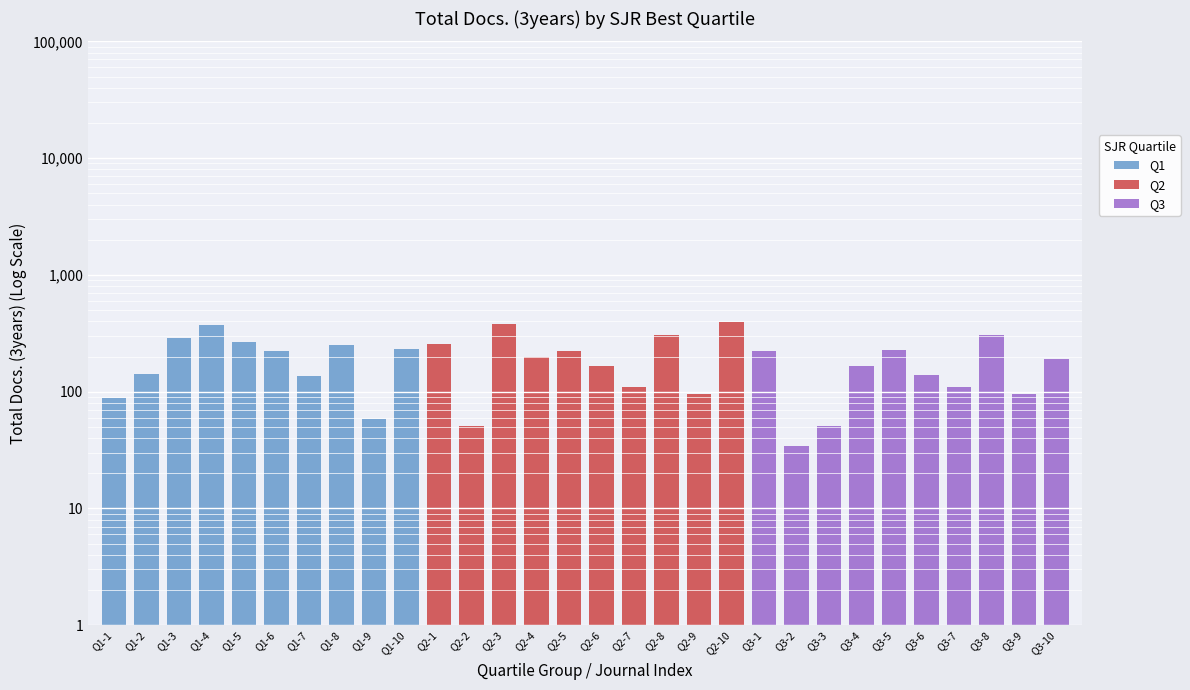

Rank the series by their maximum value, from highest to lowest.

Q2, Q1, Q3